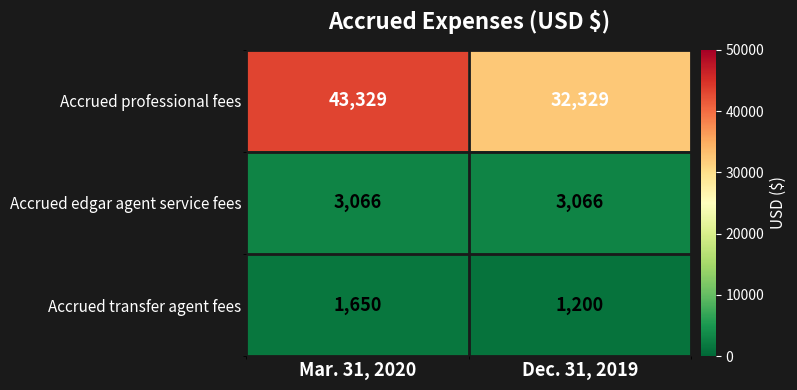

What is the highest value of the Accrued professional fees series?

43329